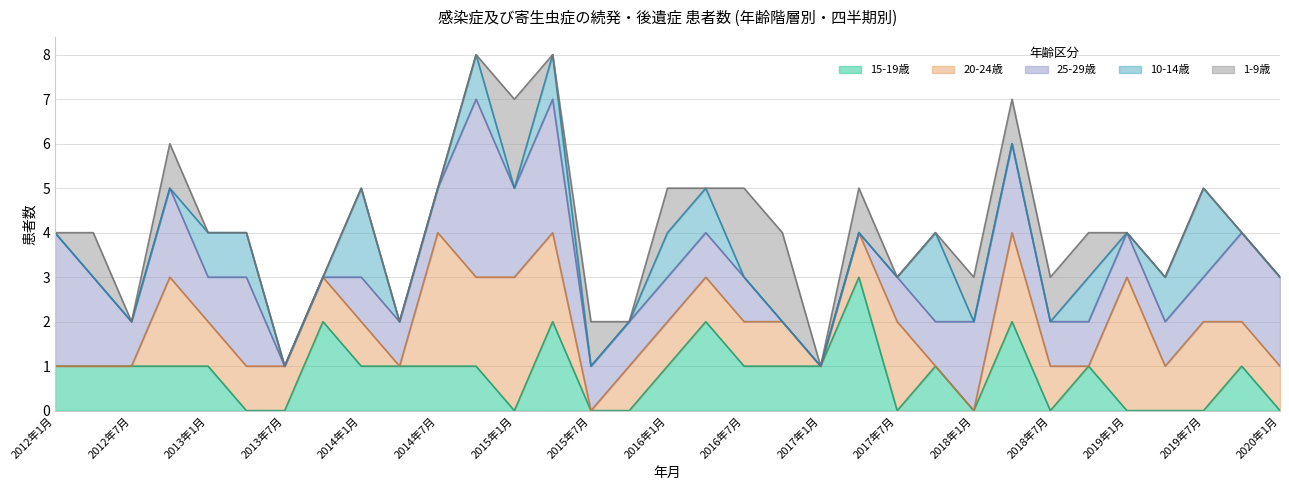

The 15-19歳 series shows 0 at 2017年1月. True or false?

False